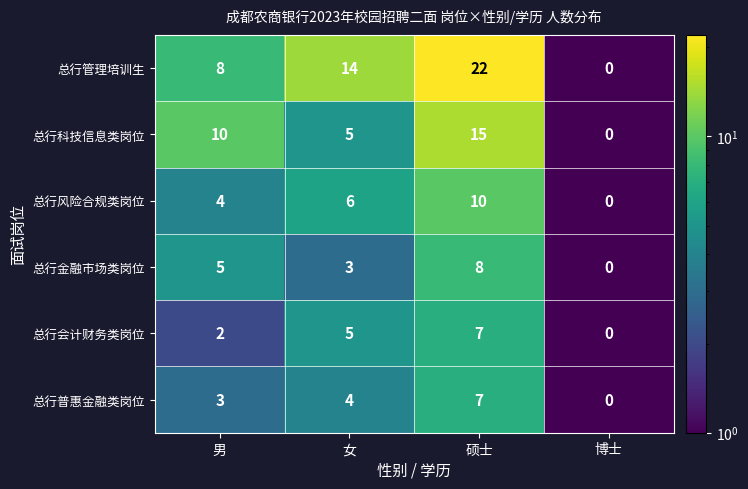

At which label is 总行管理培训生 closest to 11?

男